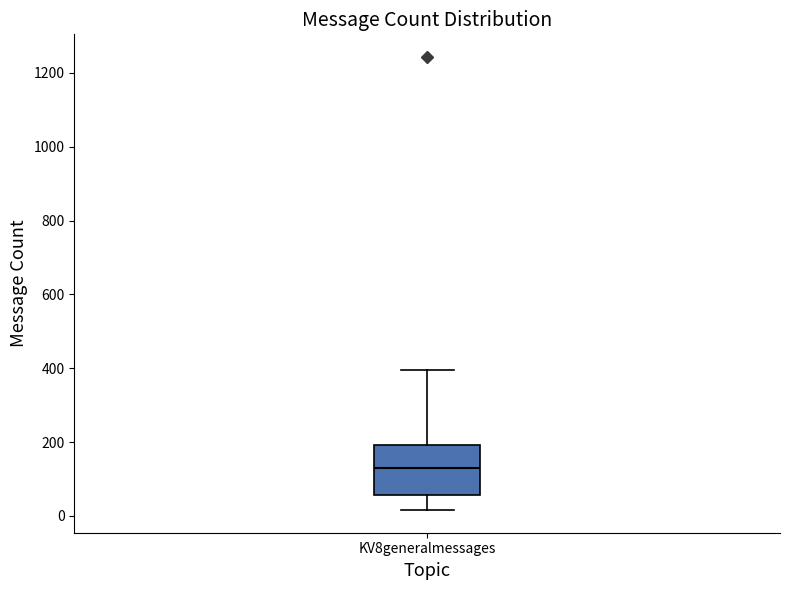

Read this box plot against the y-axis: the position of the median line, the range covered by the box, and the ends of both whiskers. The values are not printed on the chart, so give them approximately, as read against the axis.

median 140, box 60 to 200, whiskers 20 to 400